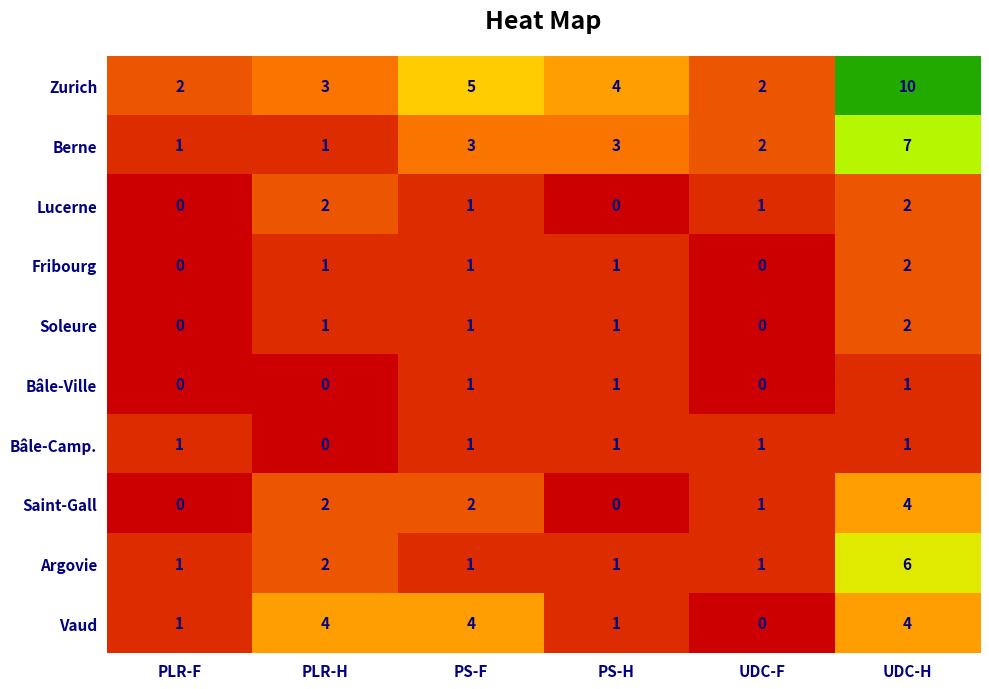

Which series has the widest spread of values?

Zurich